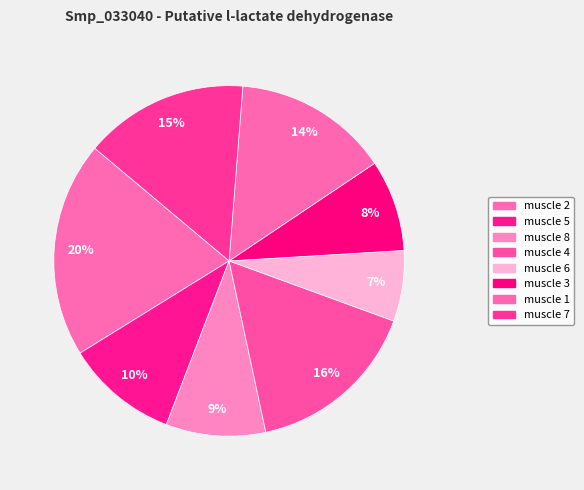

Which has a higher value, muscle 2 or muscle 1?

muscle 2